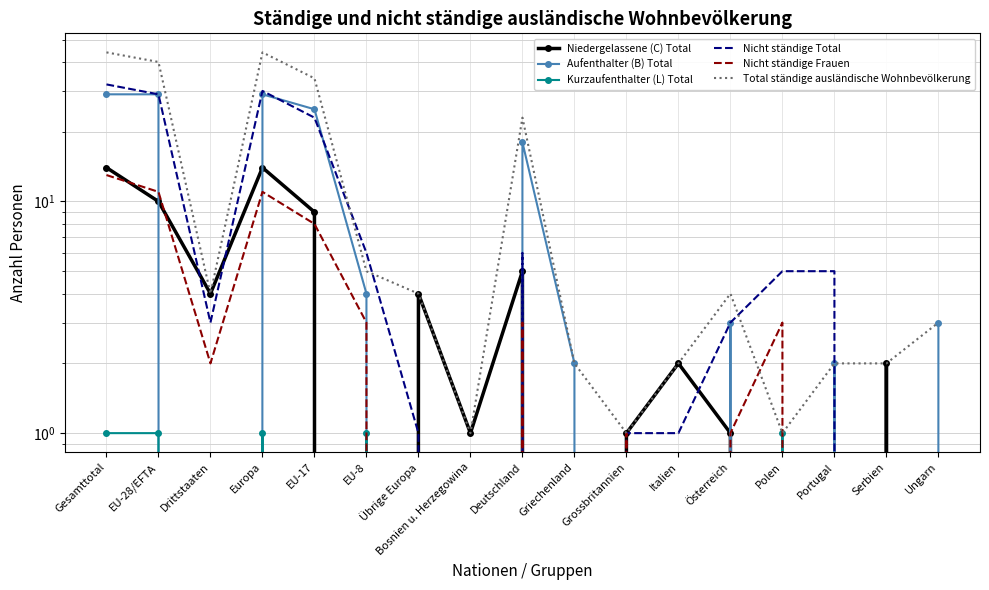

Is it true that Aufenthalter (B) Total equals 36 at EU-17?

False